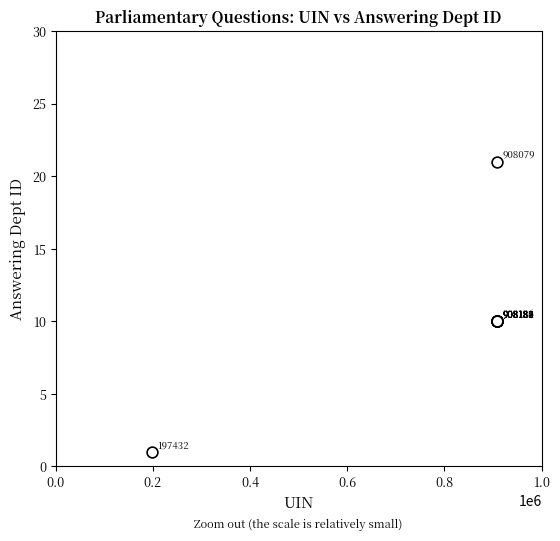

What Y value in the scatter plot is closest to 11?

10